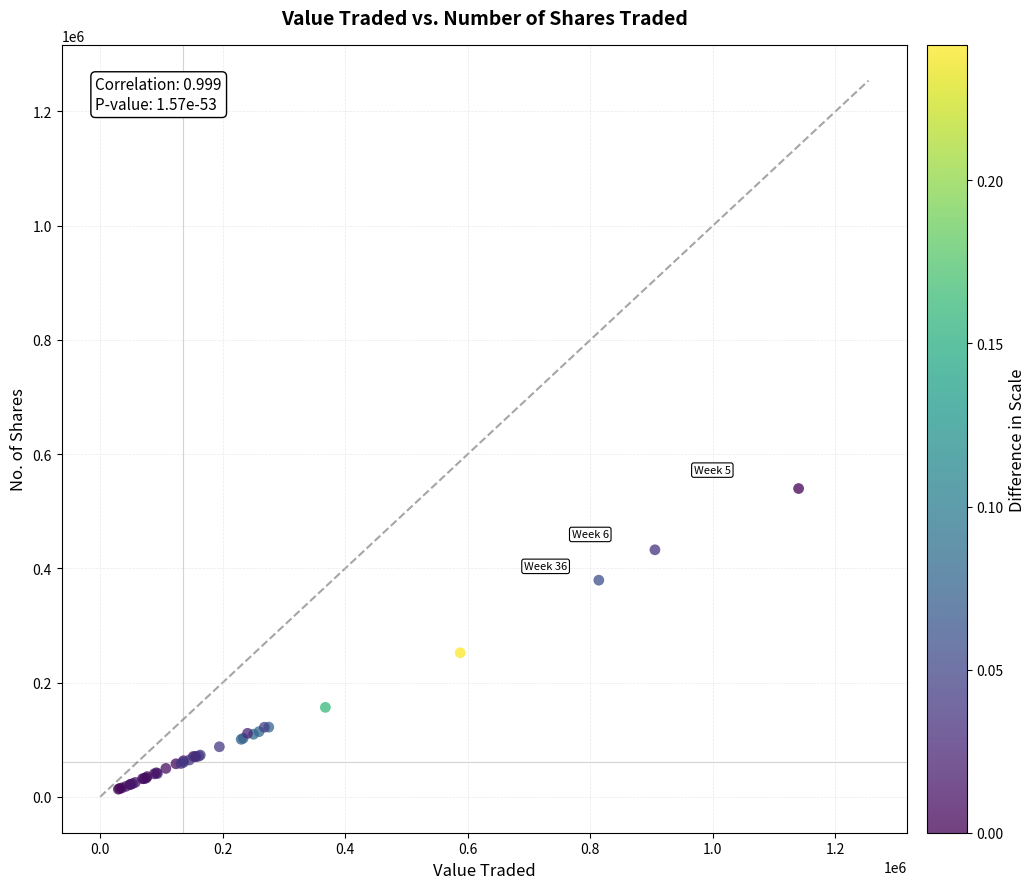

What Y value in the scatter plot is closest to 276687?

252341